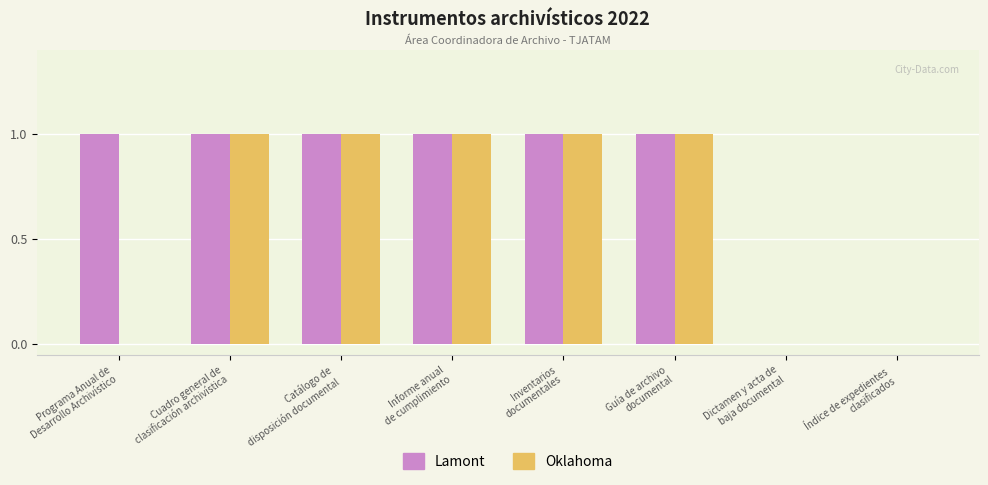

What is the sum of all Oklahoma values?

5